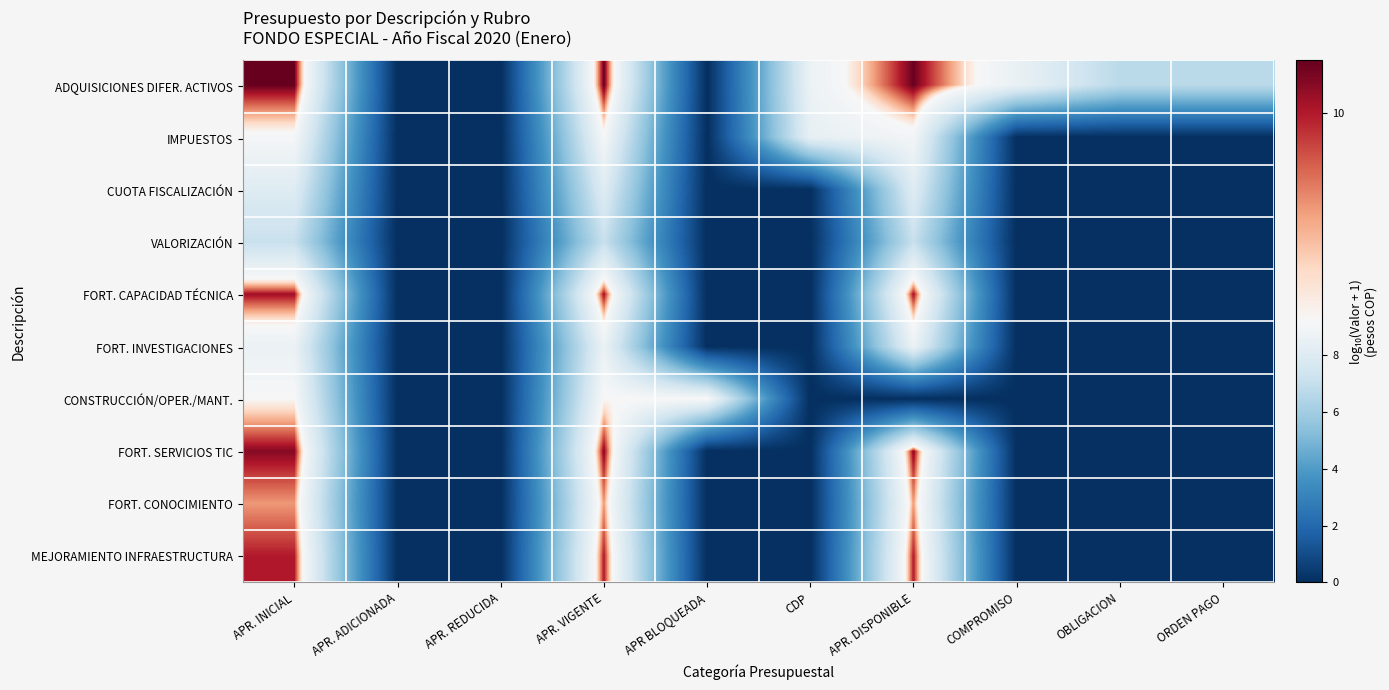

At how many categories does at least one series exceed 7?

6